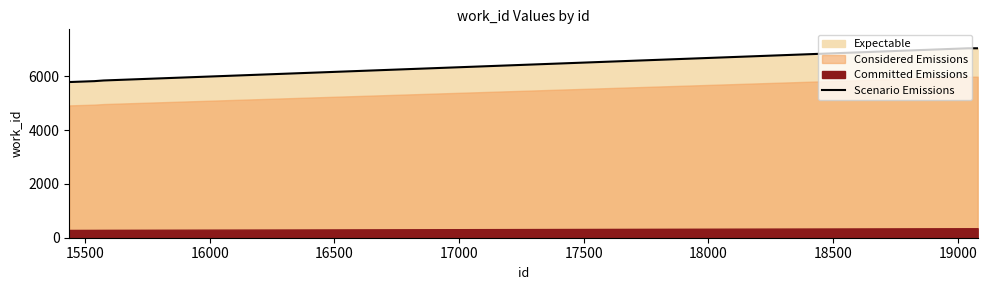

What is the value of the 3rd point from the left?

5790